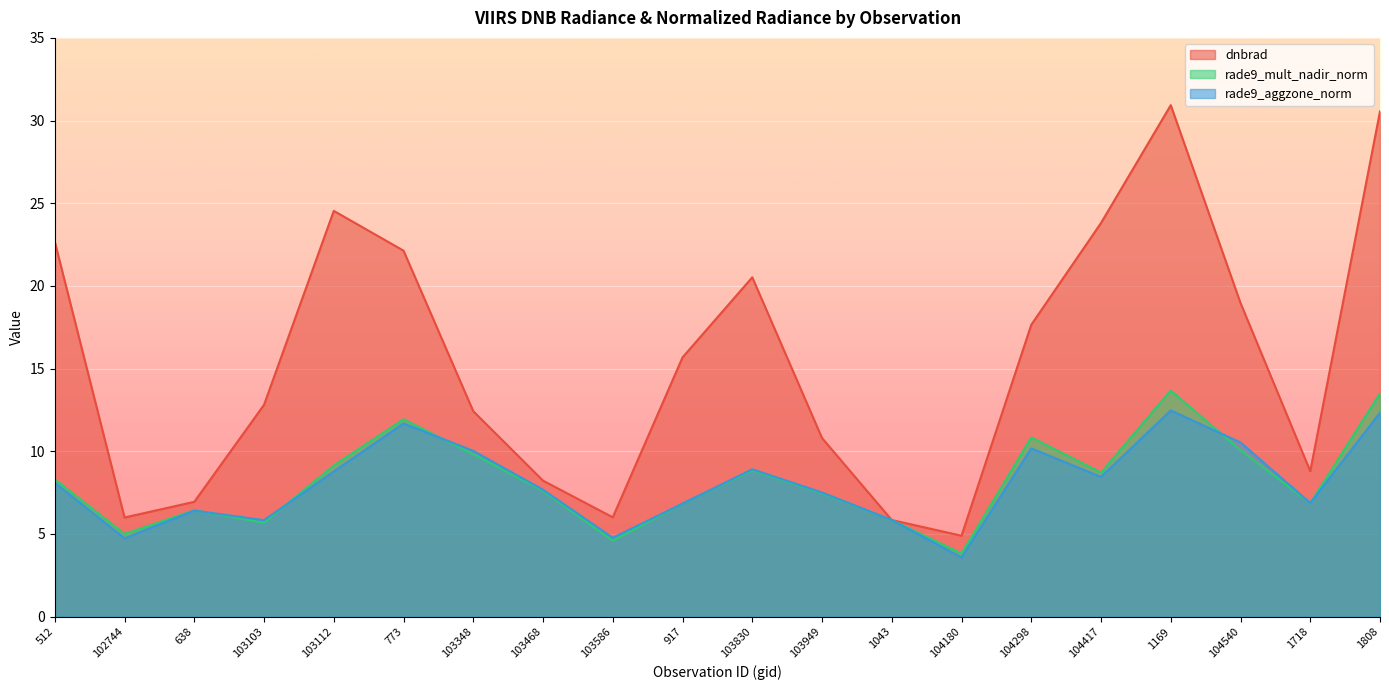

What is the sum of all rade9_mult_nadir_norm values?

165.0